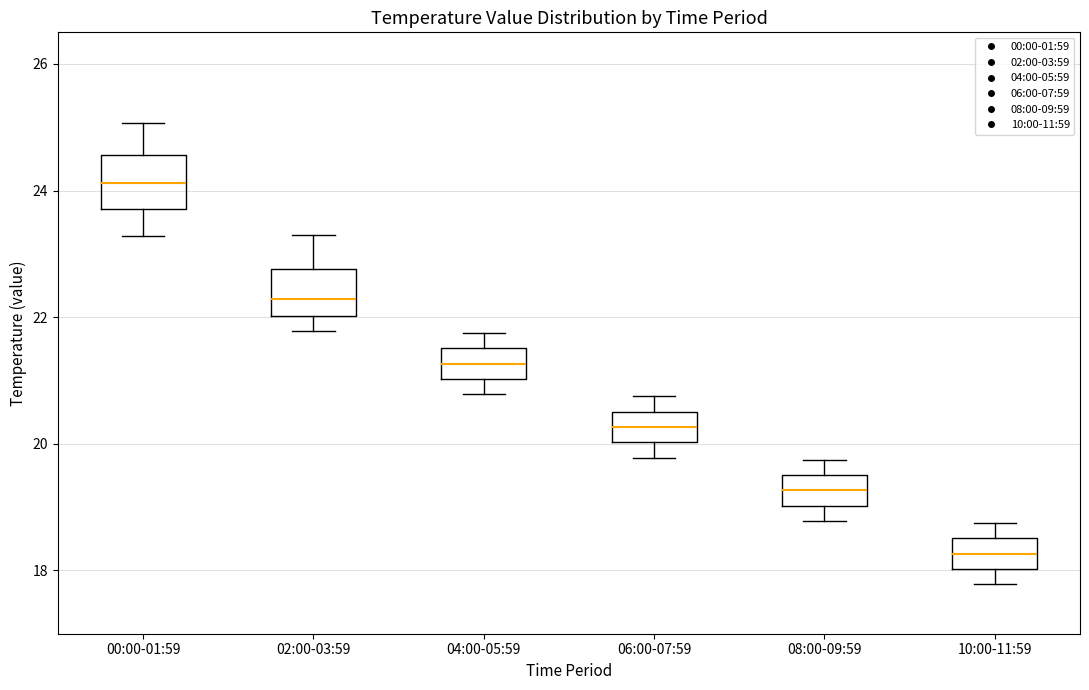

Which box's median line is the lowest?

10:00-11:59